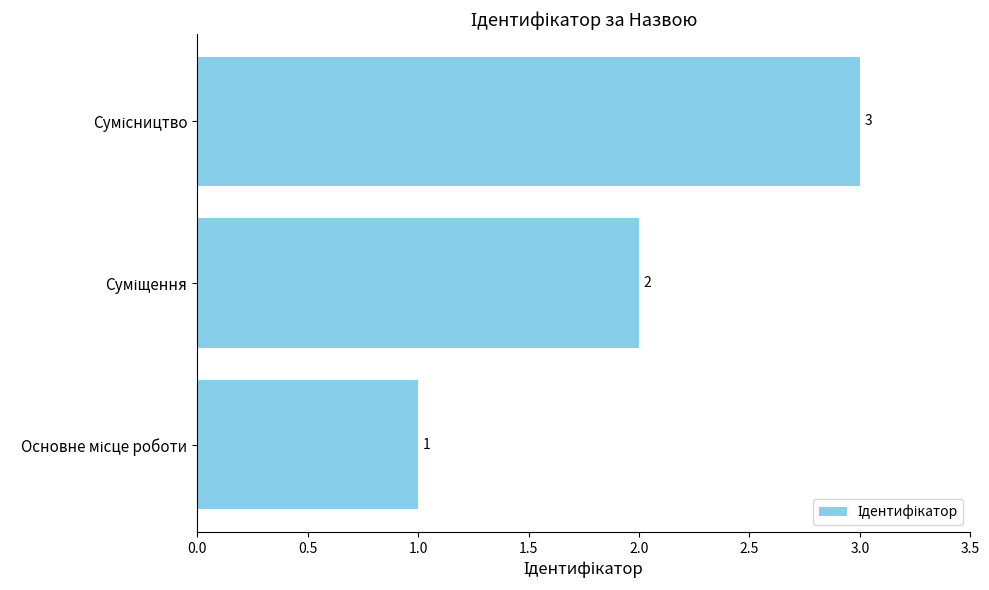

How many bars are there in total?

3